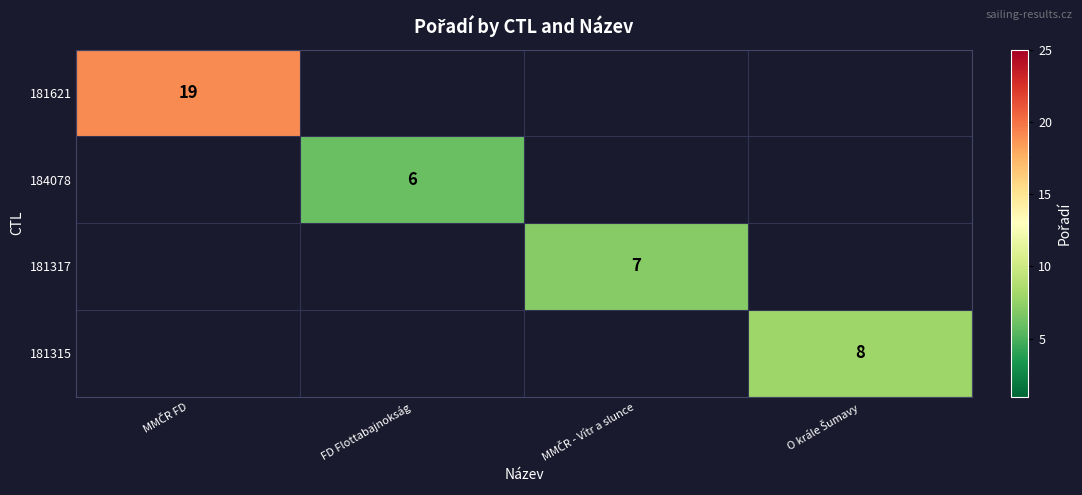

Which series has the largest range (max minus min)?

181621